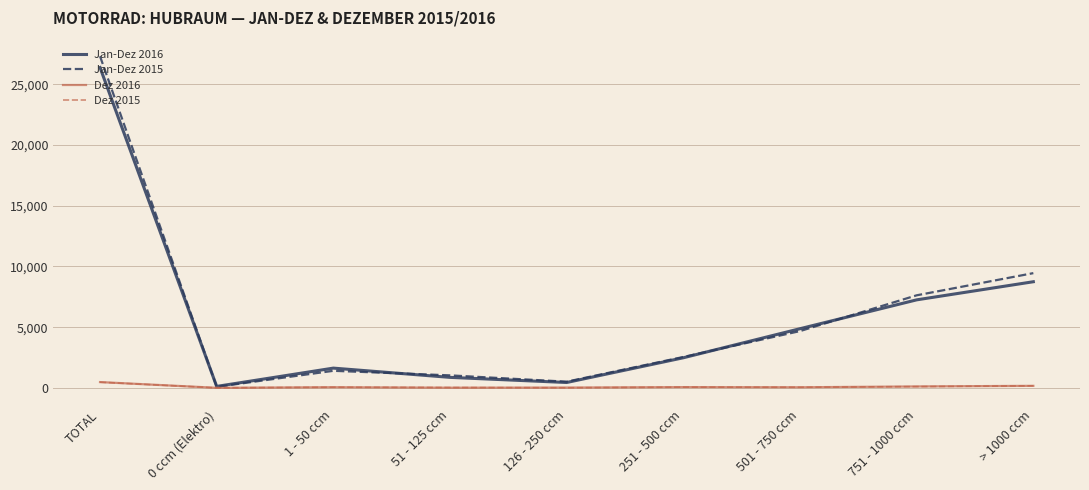

What is the total value across all series at 751 - 1000 ccm?

15093